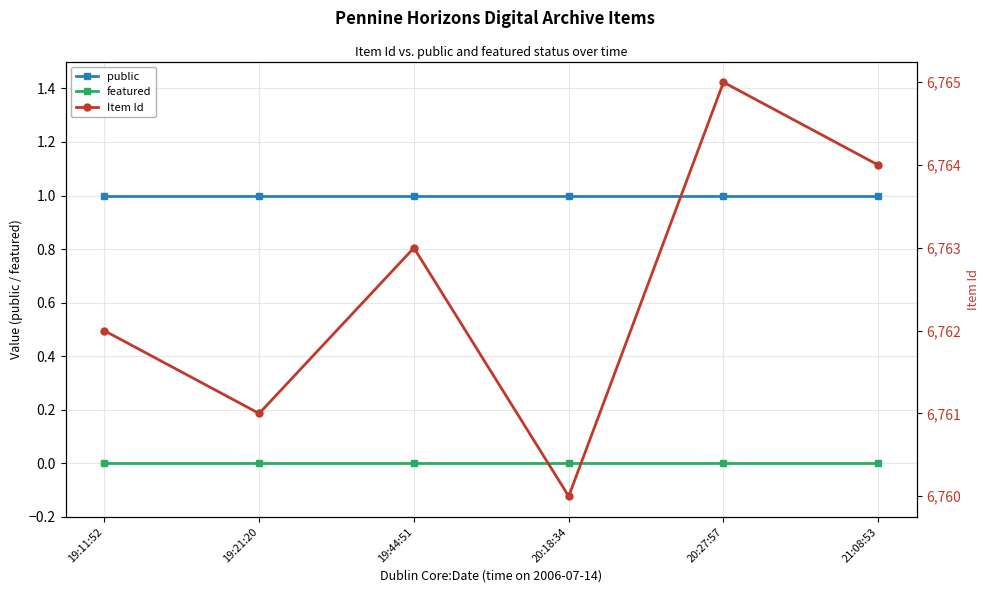

What is the highest value of the public series?

1